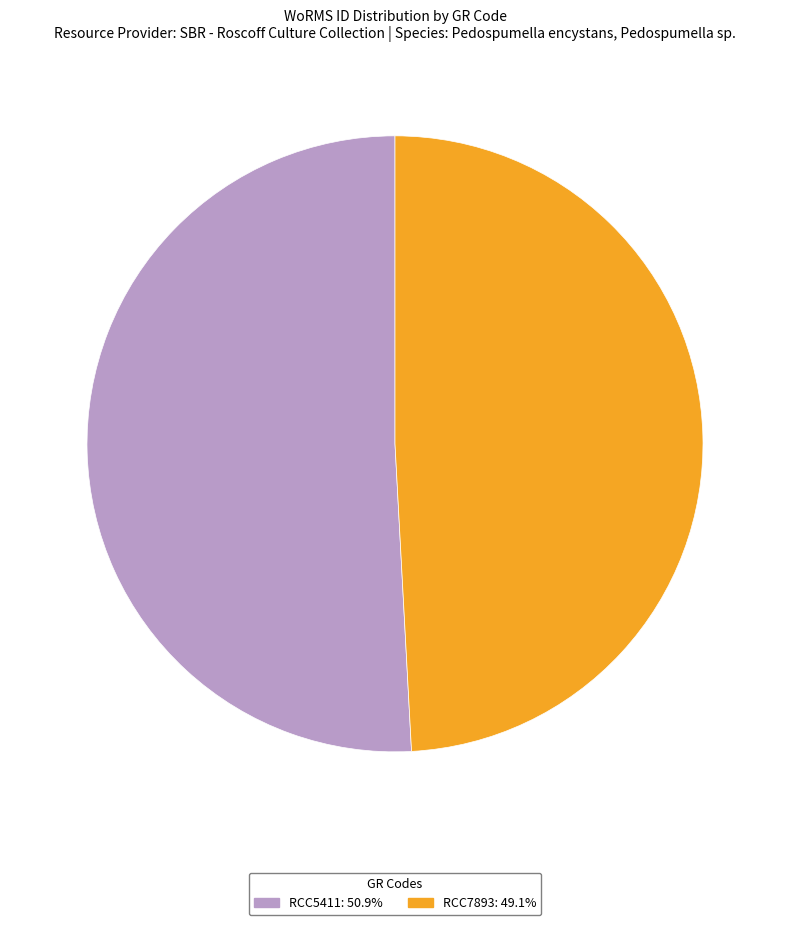

What is the ratio of the value at RCC7893: 49.1% to the value at RCC5411: 50.9%?

1.0